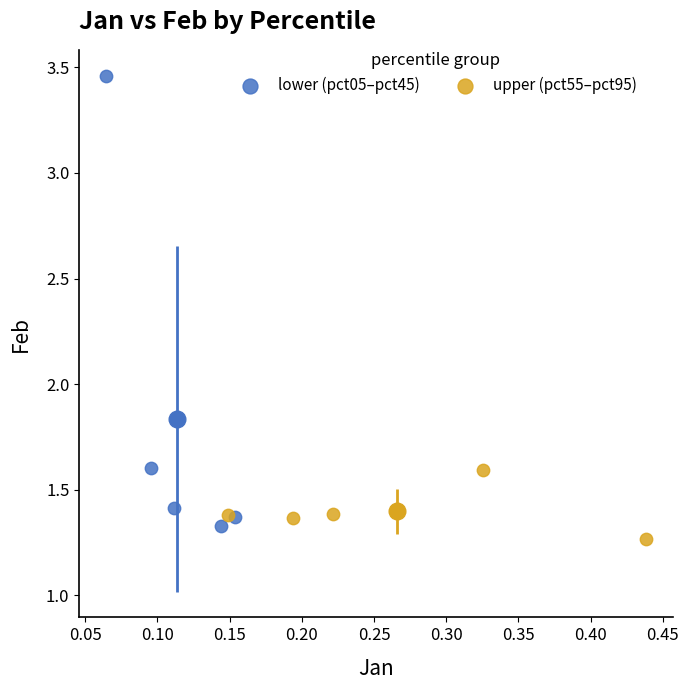

What are all the series names shown in the legend?

lower (pct05–pct45), upper (pct55–pct95)